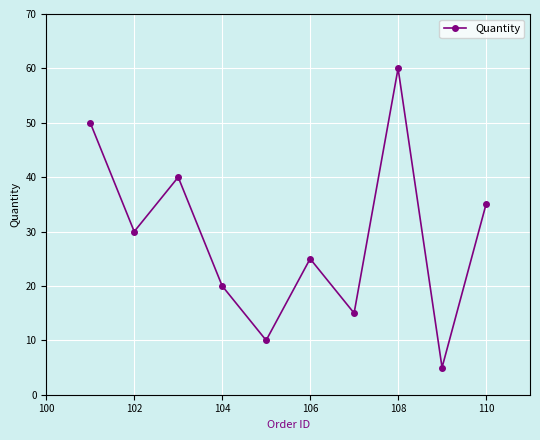

What is the average value?

29